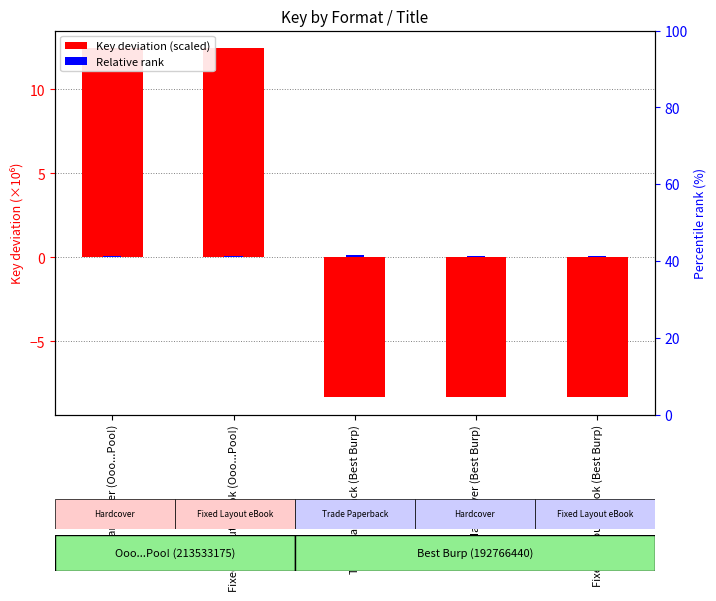

Which series changed the most between Hardcover (Ooo...Poo!) and Fixed Layout eBook (Best Burp)?

Key deviation (scaled)